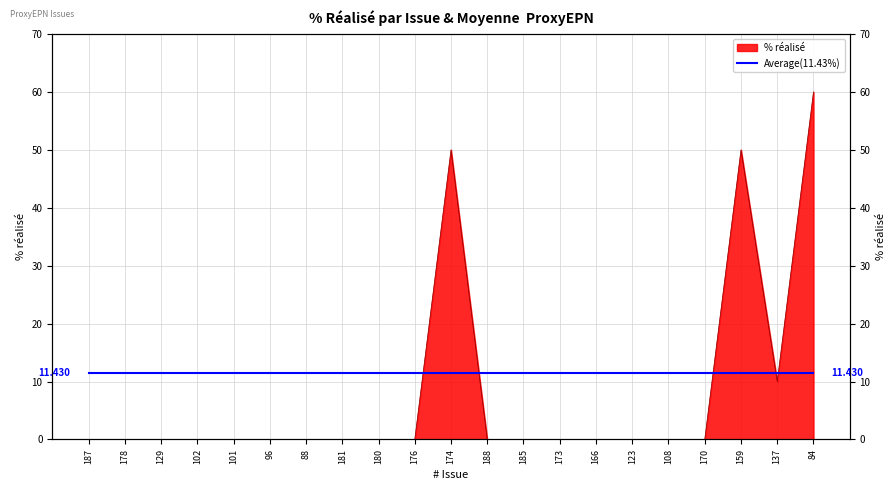

Does the chart display data point markers on the line(s)?

No